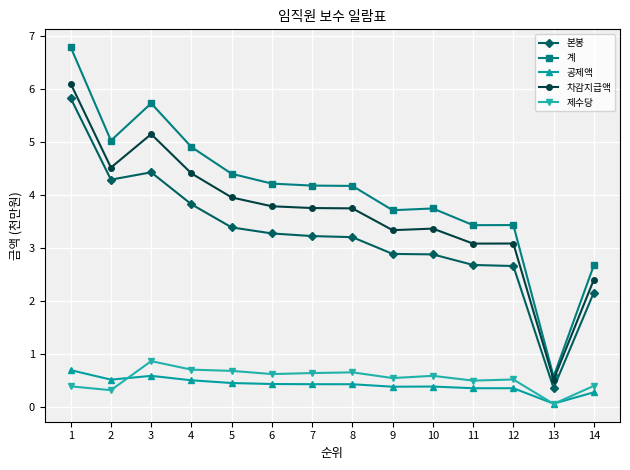

Read the 차감지급액 value at 2.

4.5